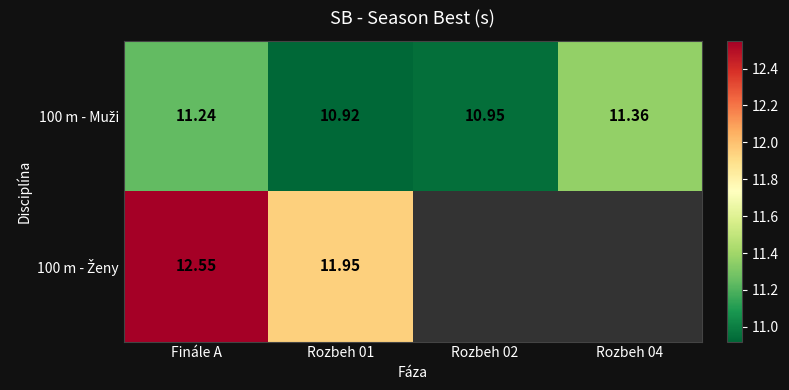

Which label corresponds to the largest value in the chart?

Finále A